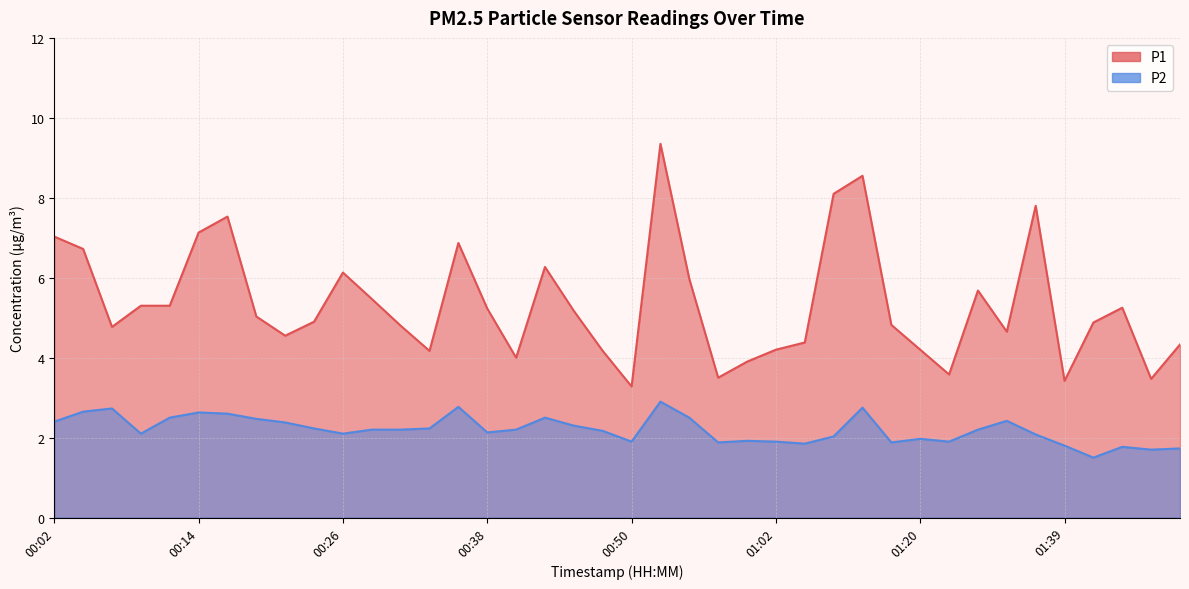

True or false: P2 and P1 cross at least once.

False